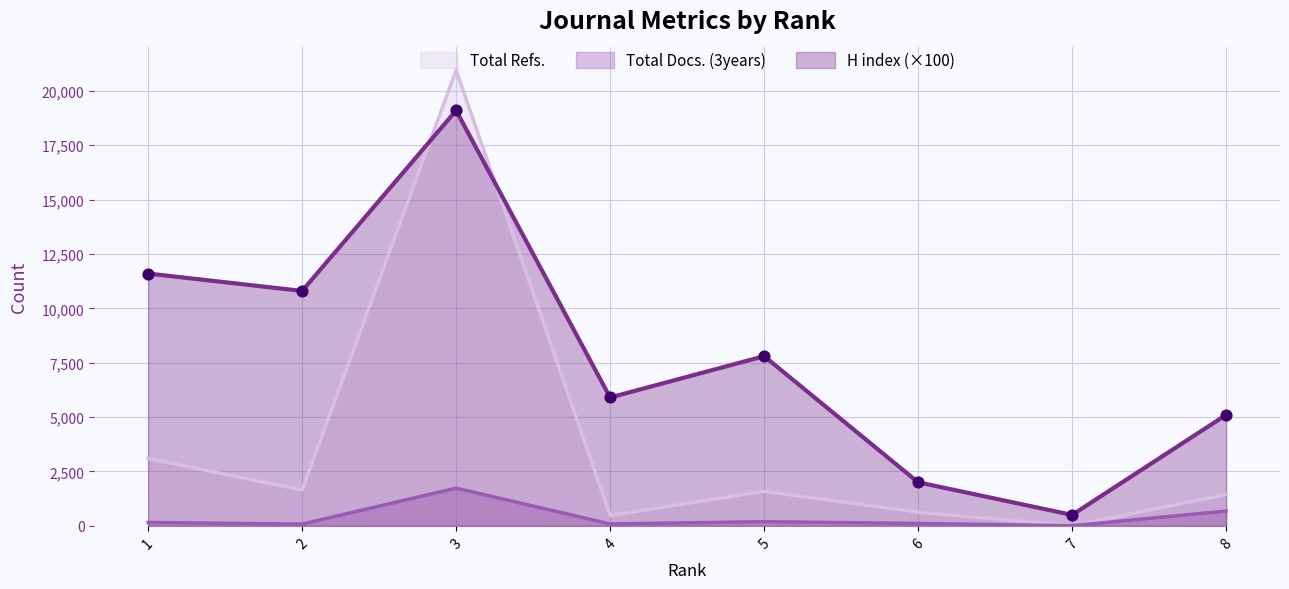

Is the value of Total Docs. (3years) at 3 greater than the value of Total Refs. at 2?

Yes